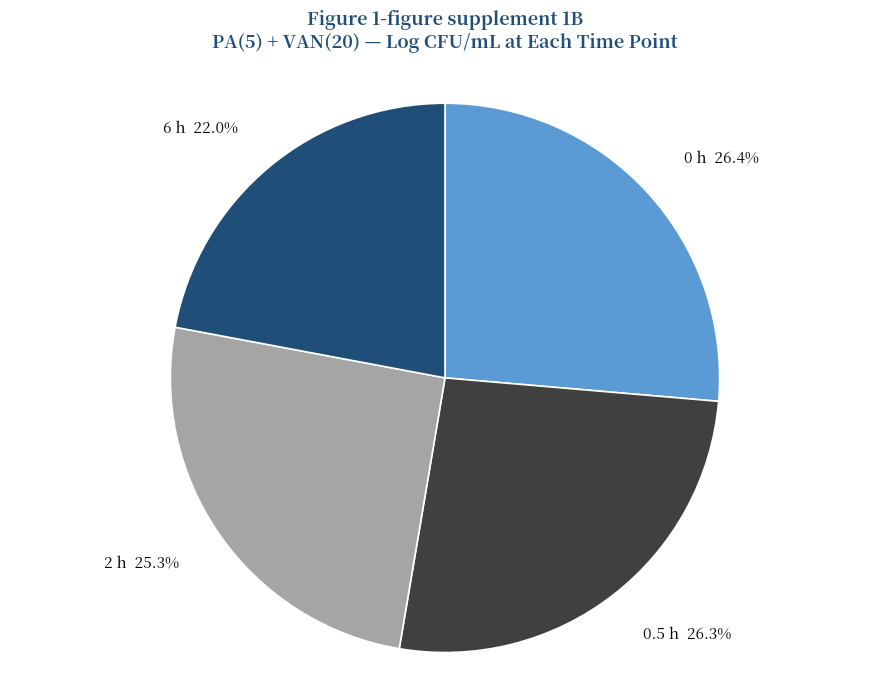

To the nearest percent, what is the difference between the largest and smallest slice percentages?

4%